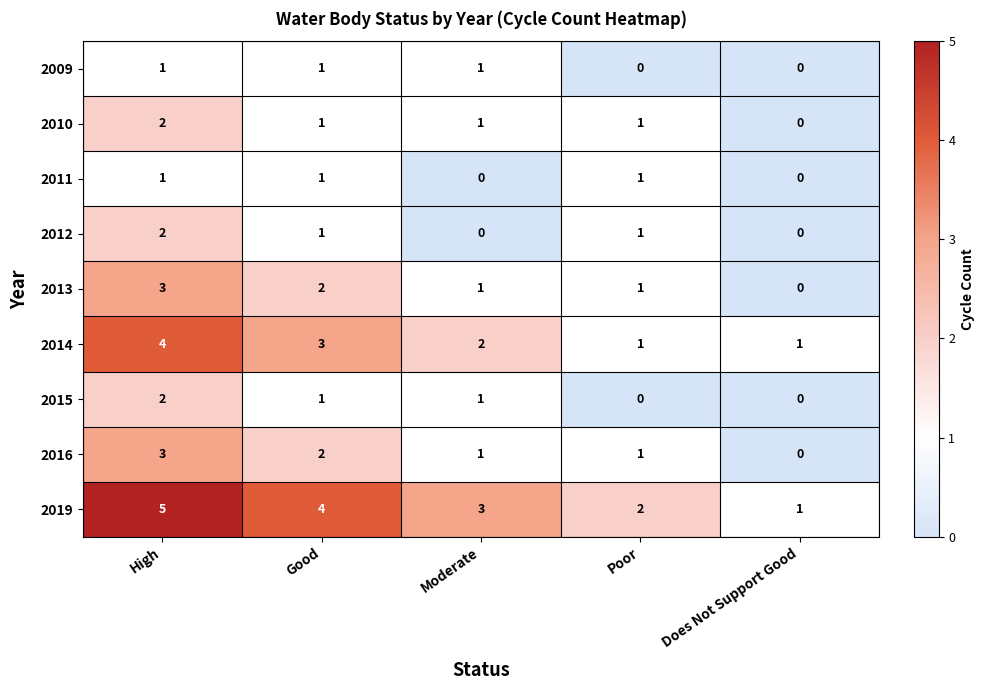

The 2012 series shows 1 at Good. True or false?

True